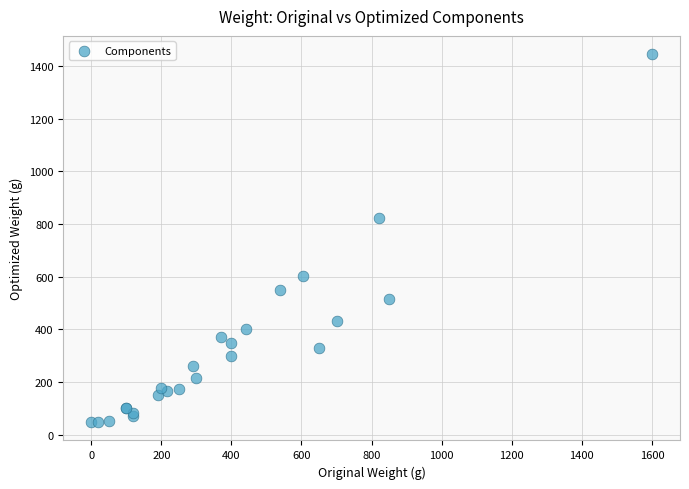

What Y value in the scatter plot is closest to 746?

822